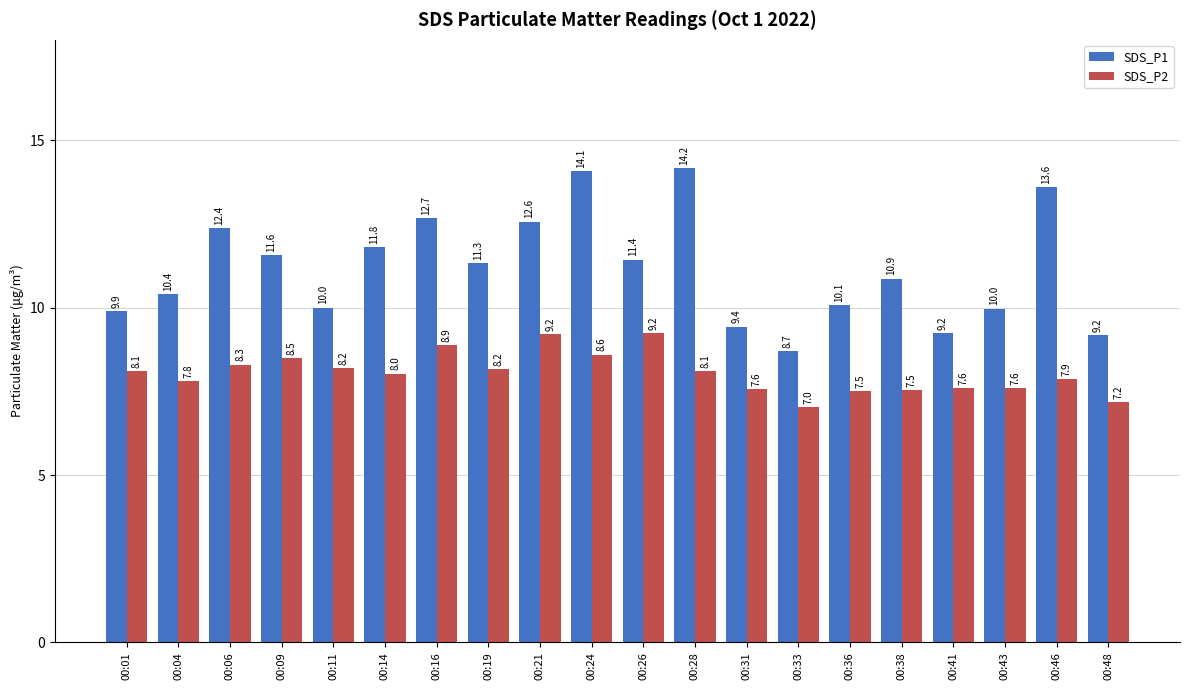

Between 00:24 and 00:33, which series saw the biggest shift?

SDS_P1